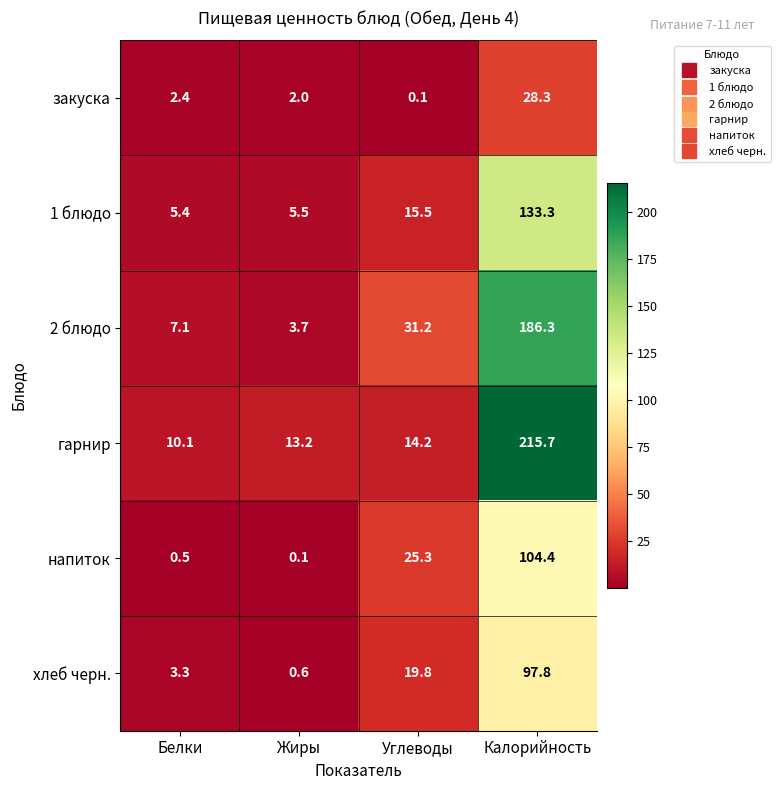

Is it true that напиток equals 0.2 at Белки?

False